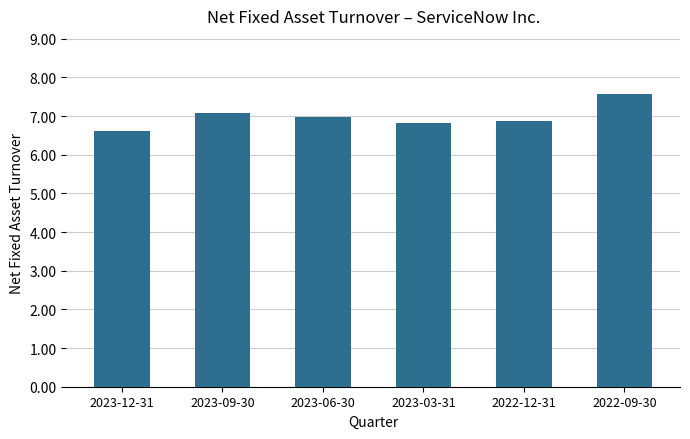

What position from the left is 2023-12-31?

1